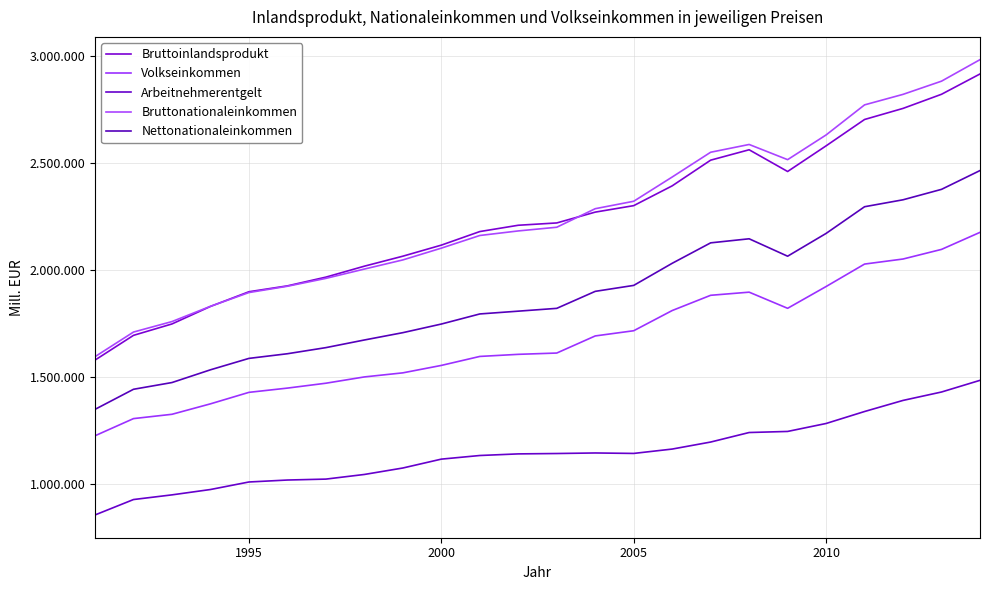

Does the chart have visible grid lines?

Yes